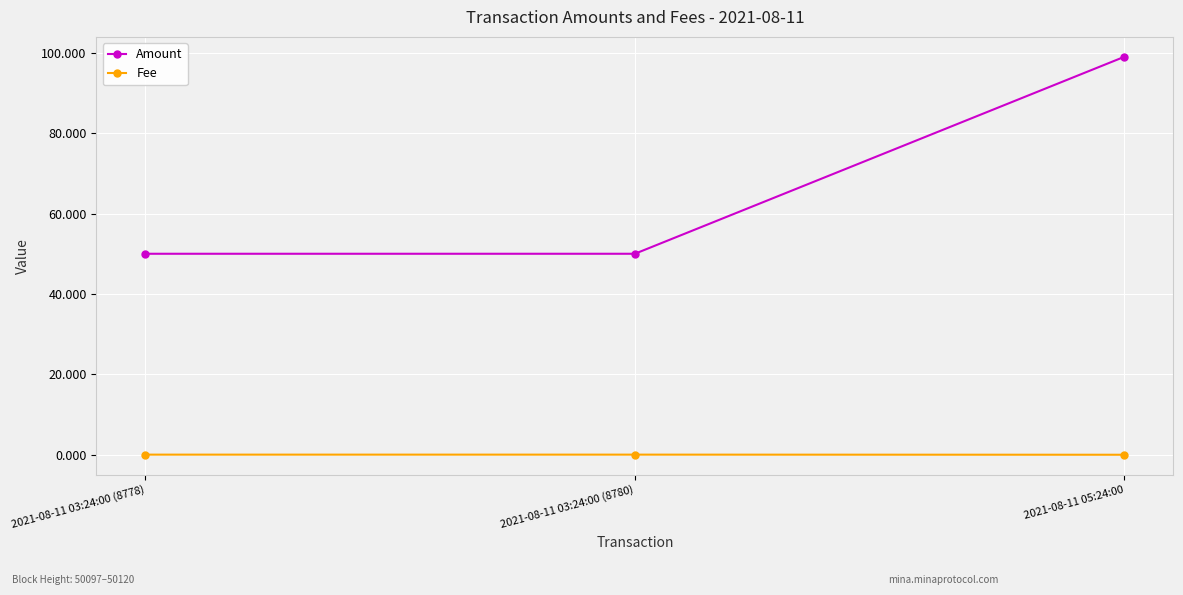

What is the lowest value of the Amount series?

50.0